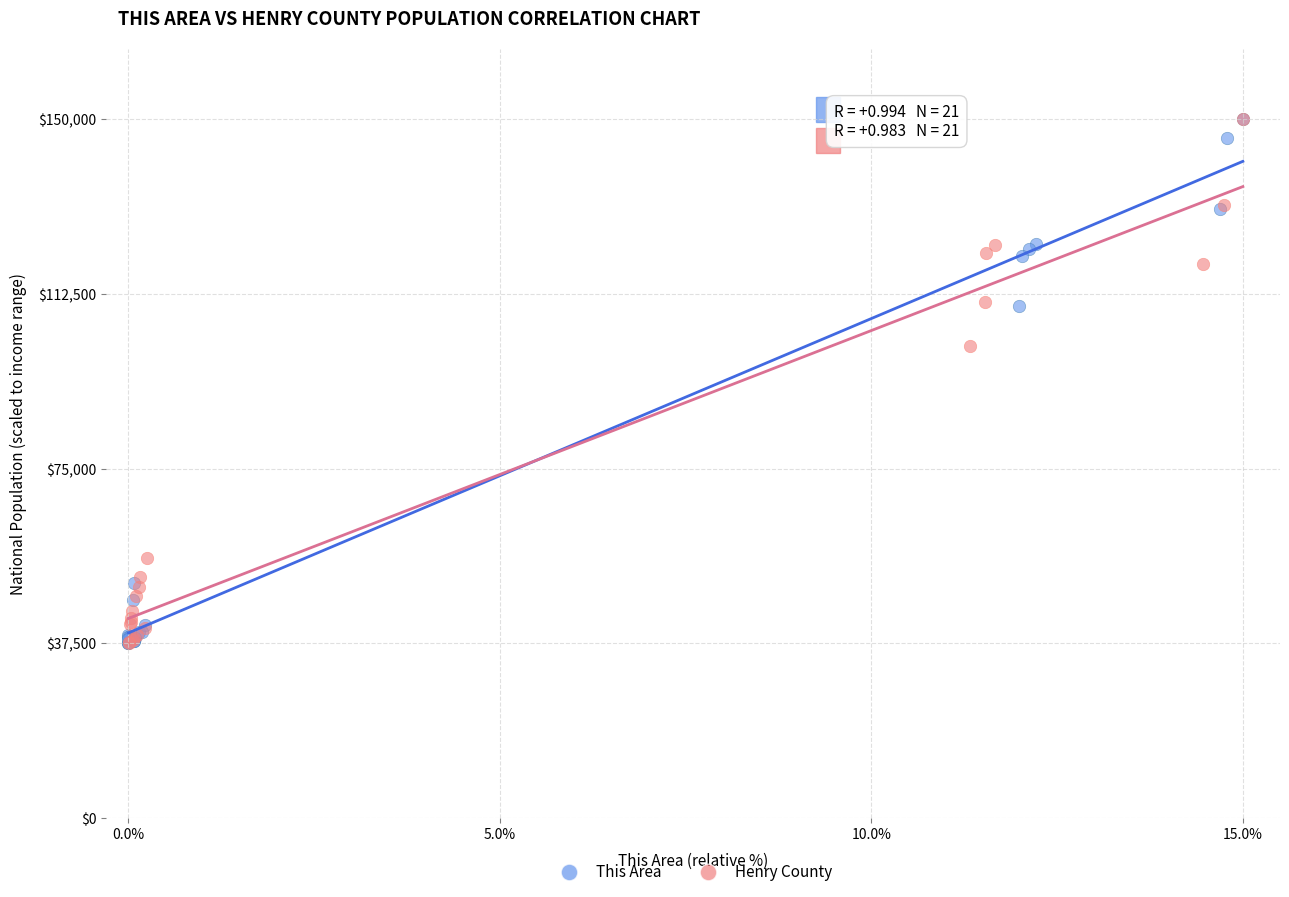

Which series has the largest Y range (max minus min)?

This Area